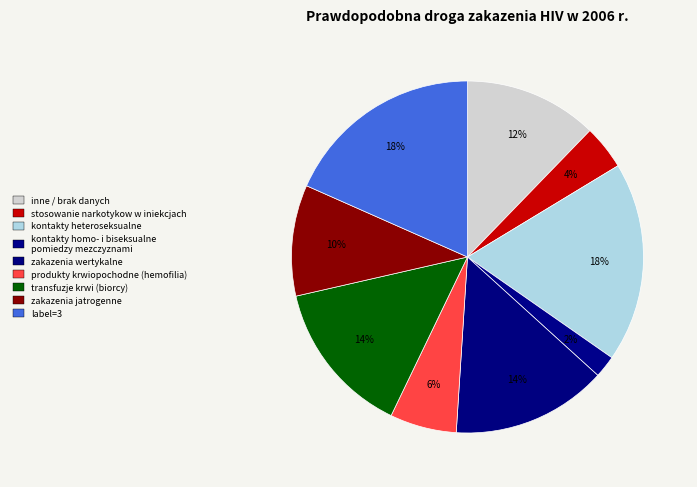

How many slices are in this pie chart?

9